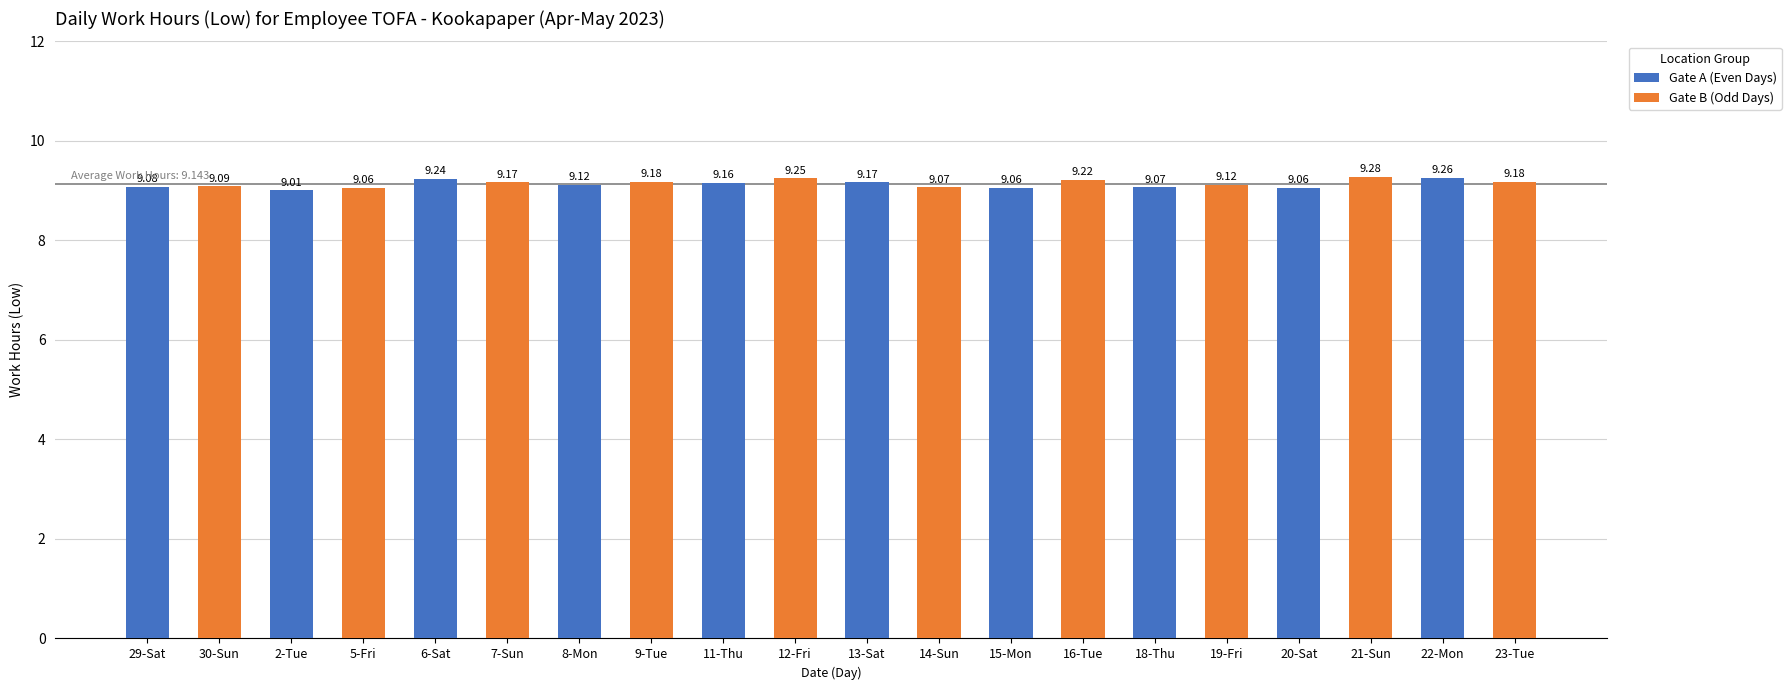

Which series has the widest spread of values?

Gate A (Even Days)